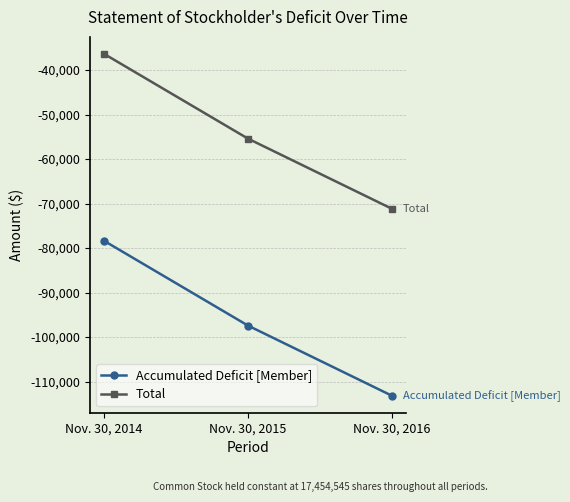

At Nov. 30, 2015, list the series in order from largest to smallest.

Total, Accumulated Deficit [Member]